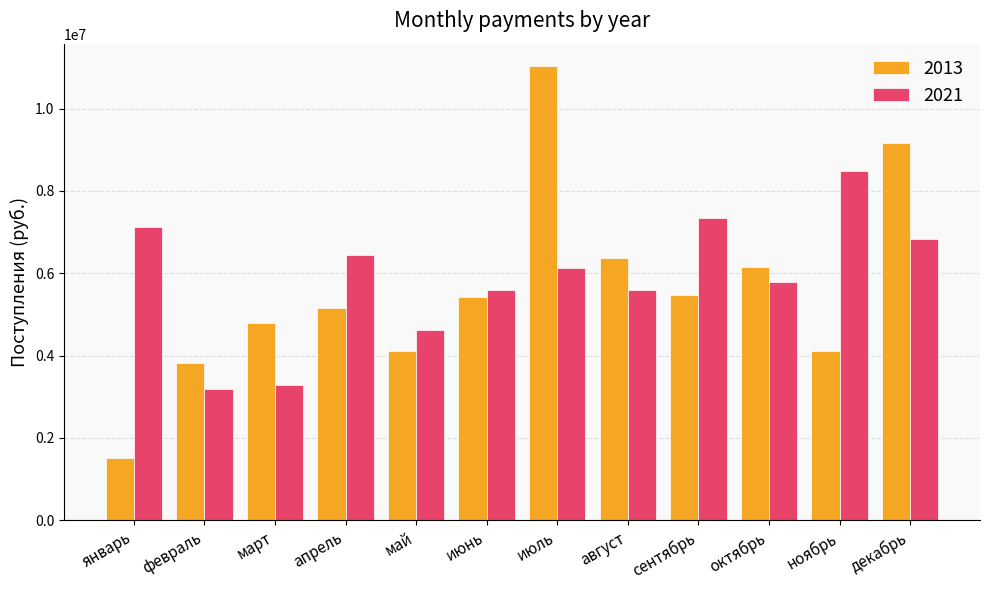

The value of 2013 at июль is 3931256.8. True or false?

False